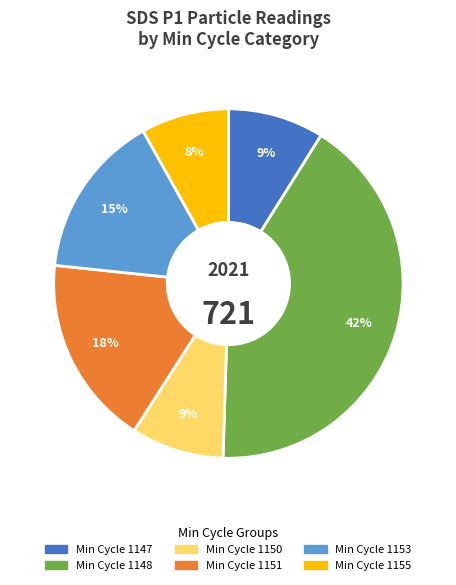

How many slices are in this pie chart?

6